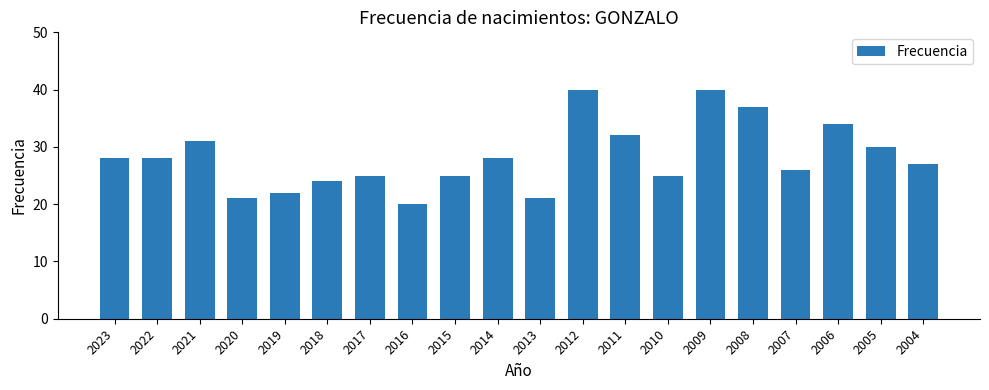

What is the approximate value at 2017?

25